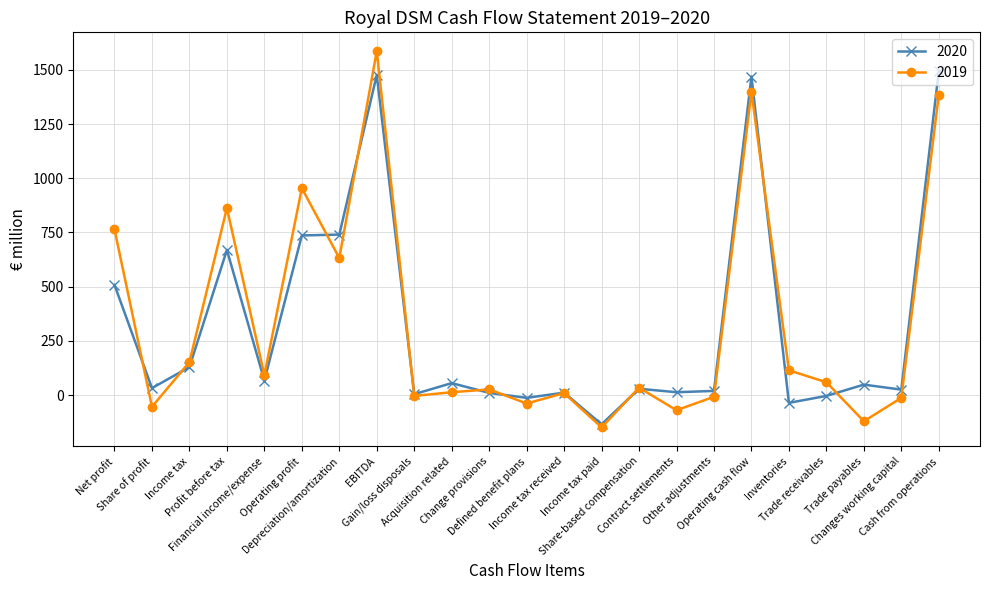

How many lines are shown in the chart?

2